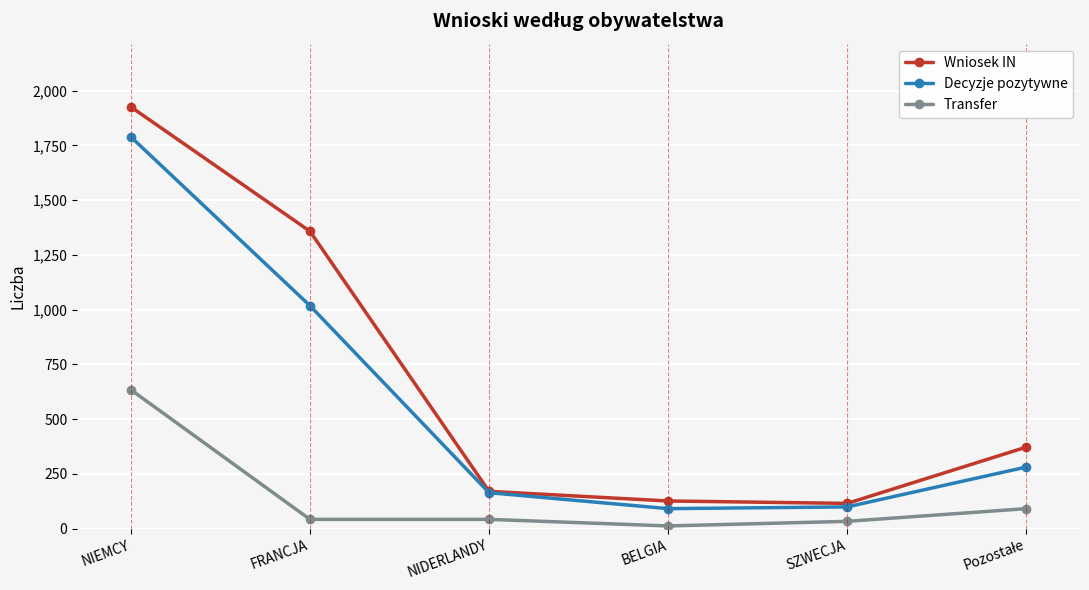

What is the maximum value shown in the chart?

1926